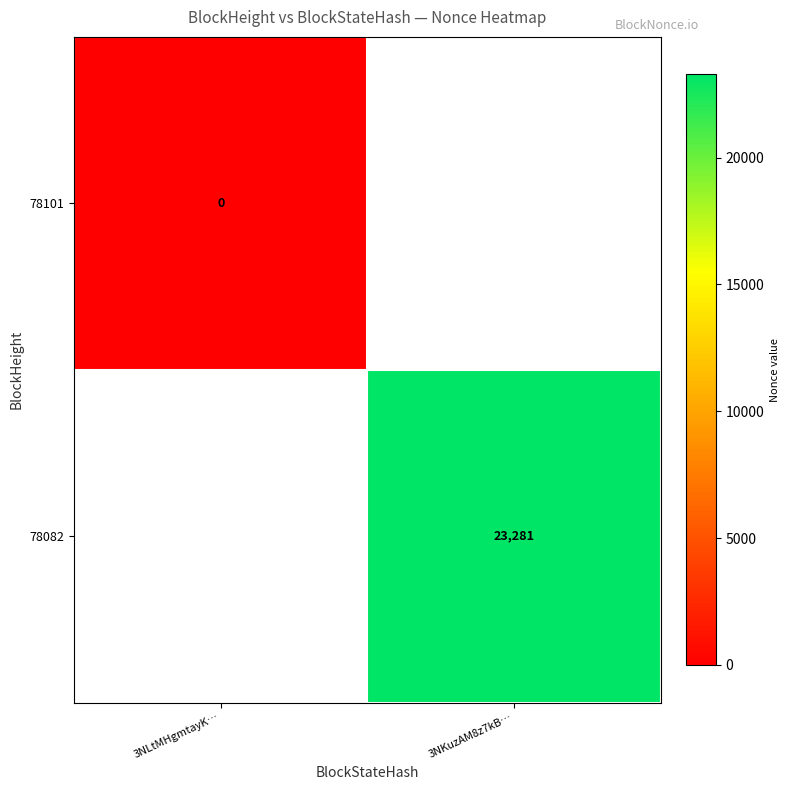

The 78082 series shows 14435 at 3NKuzAM8z7kB…. True or false?

False